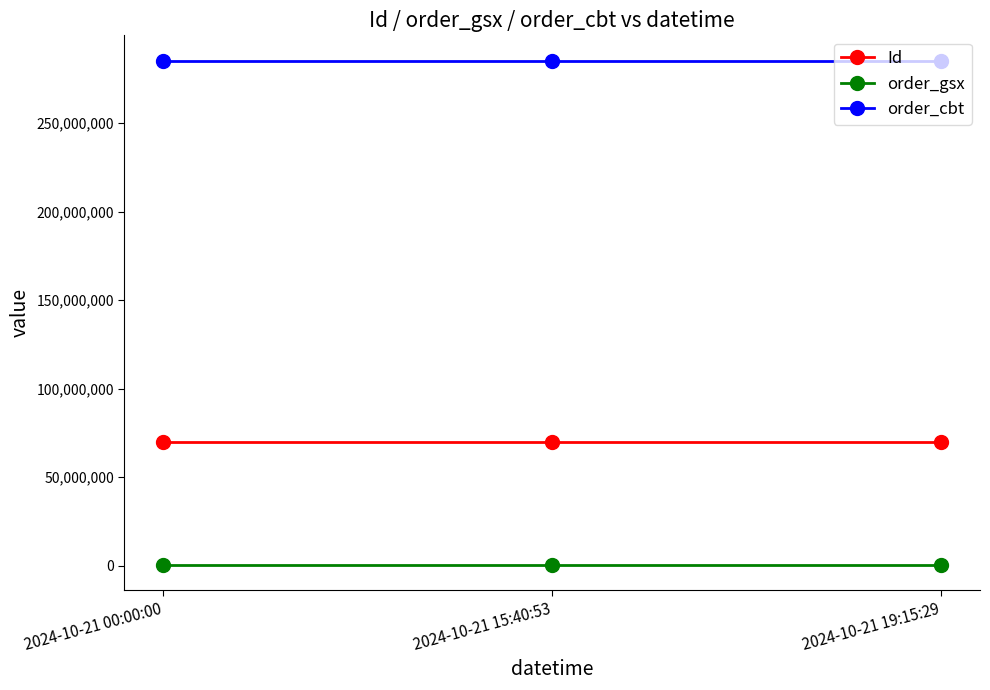

Is it true that order_cbt equals 82688875 at 2024-10-21 00:00:00?

False